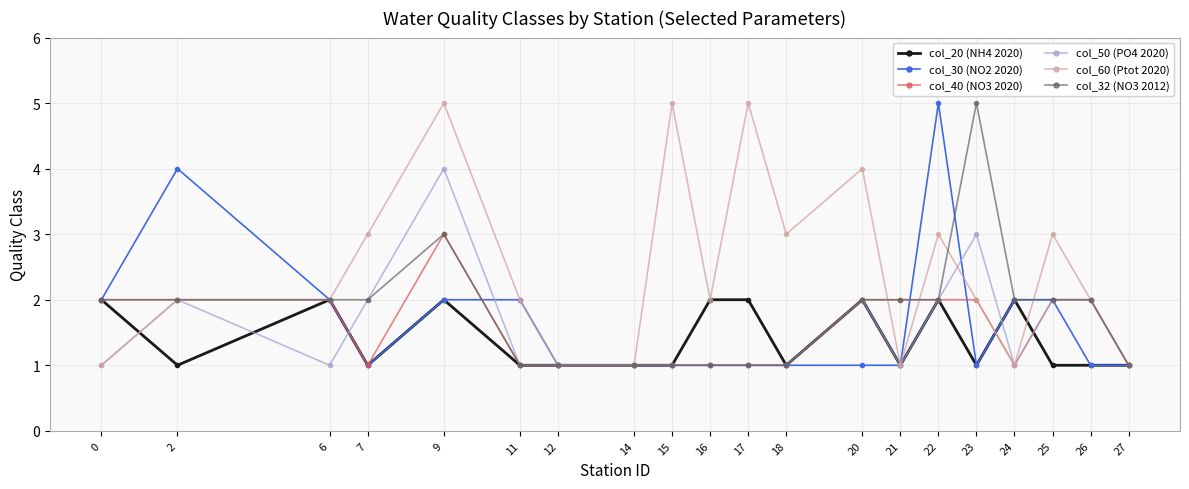

Count the col_60 (Ptot 2020) values in the range 1 to 3.

16